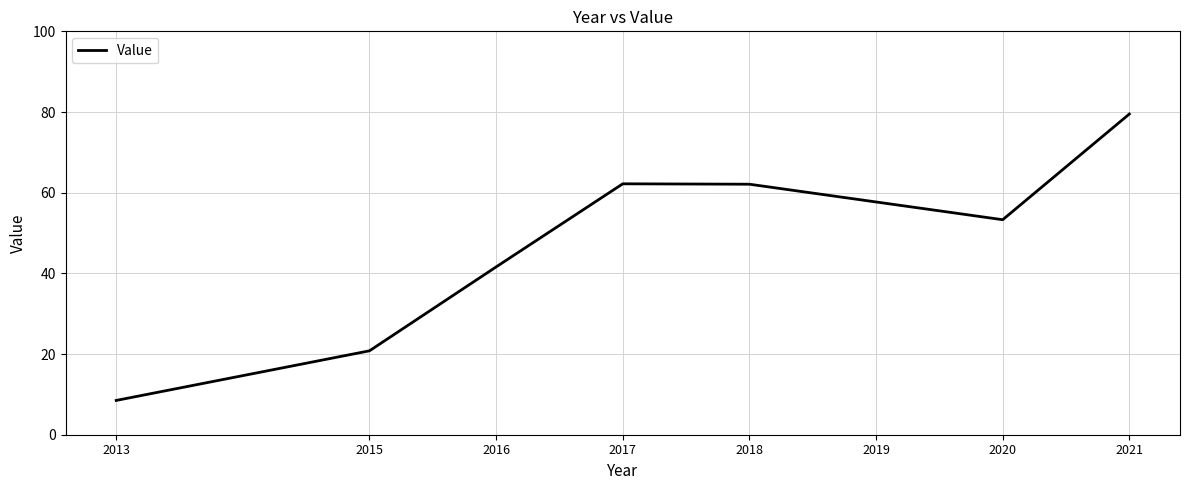

Where is the data nearest to the value 44?

2016